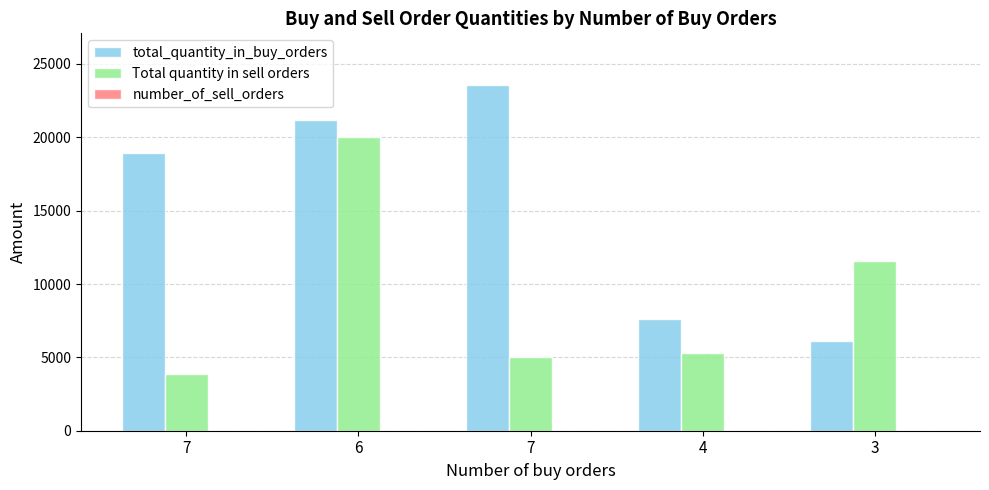

How many distinct data groups are displayed?

3